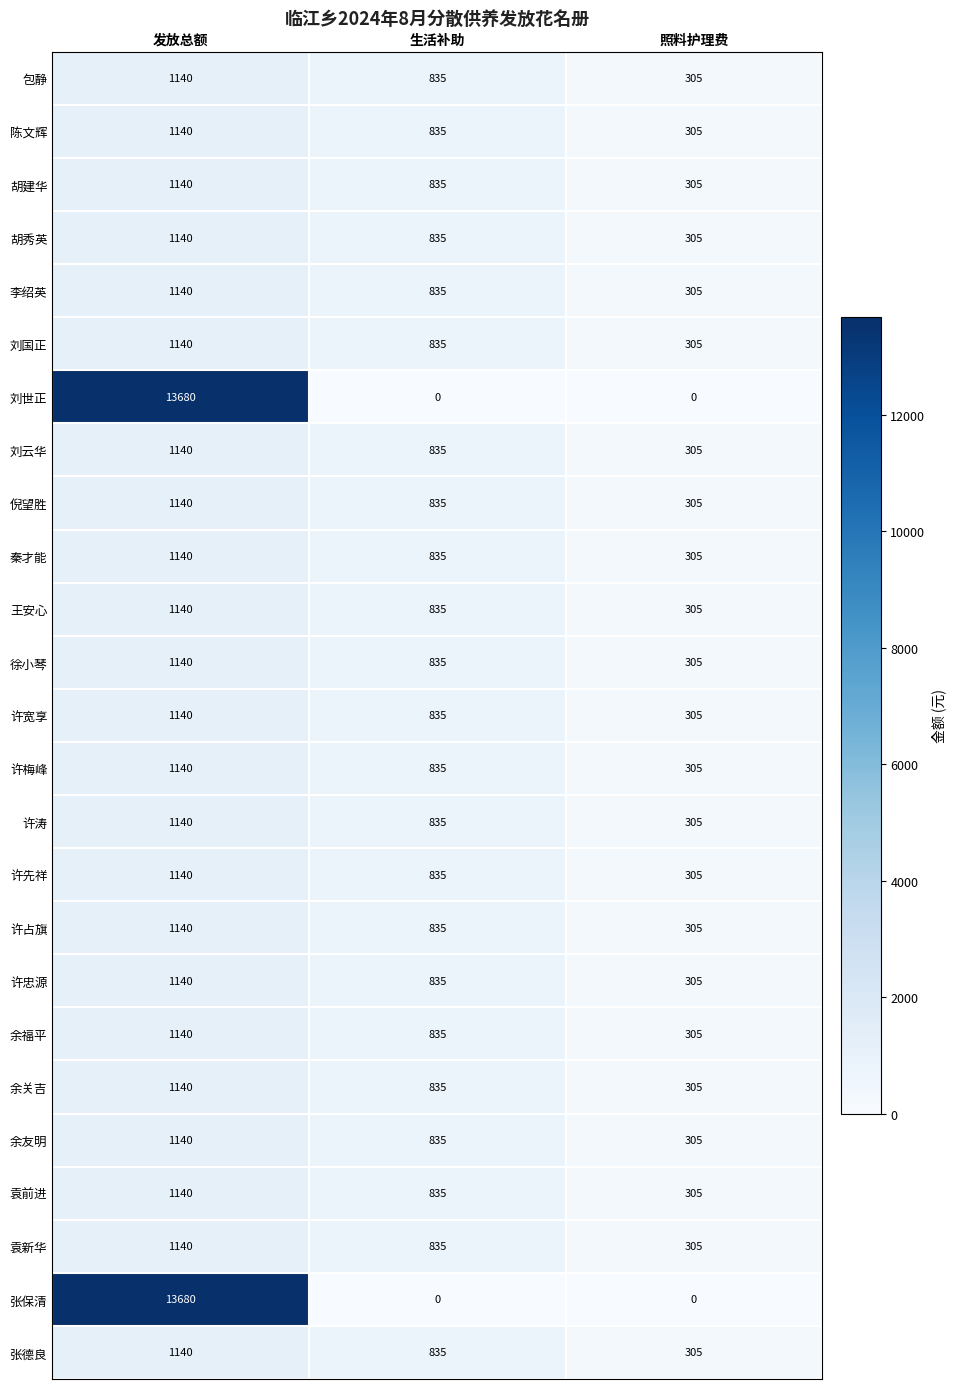

The 胡秀英 series shows 1140 at 发放总额. True or false?

True